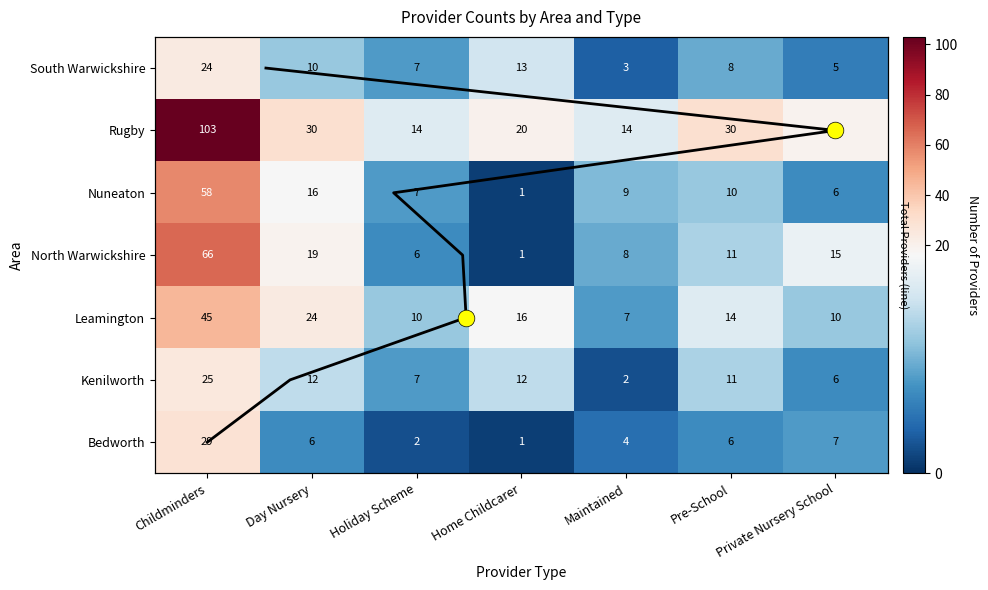

Which category has the highest value in the Leamington series?

Childminders